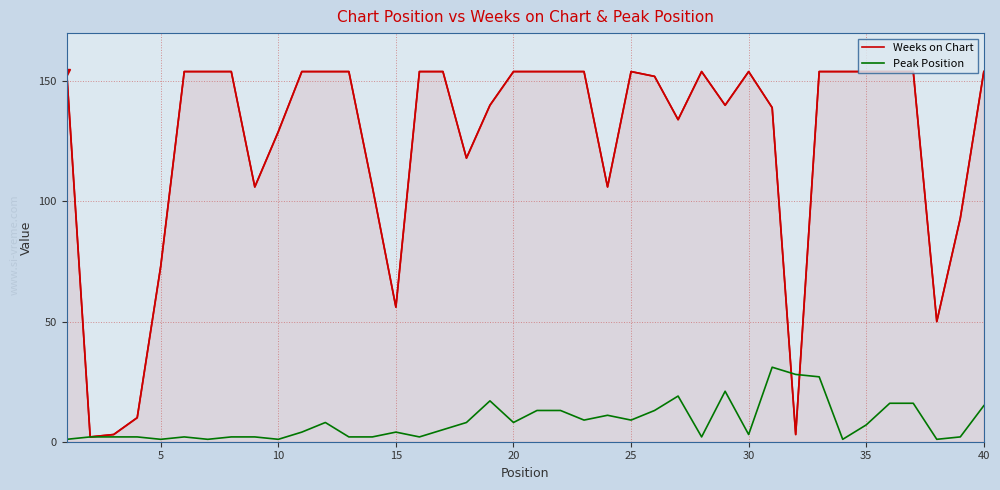

List the series in order of their peak value, highest first.

Weeks on Chart, Peak Position